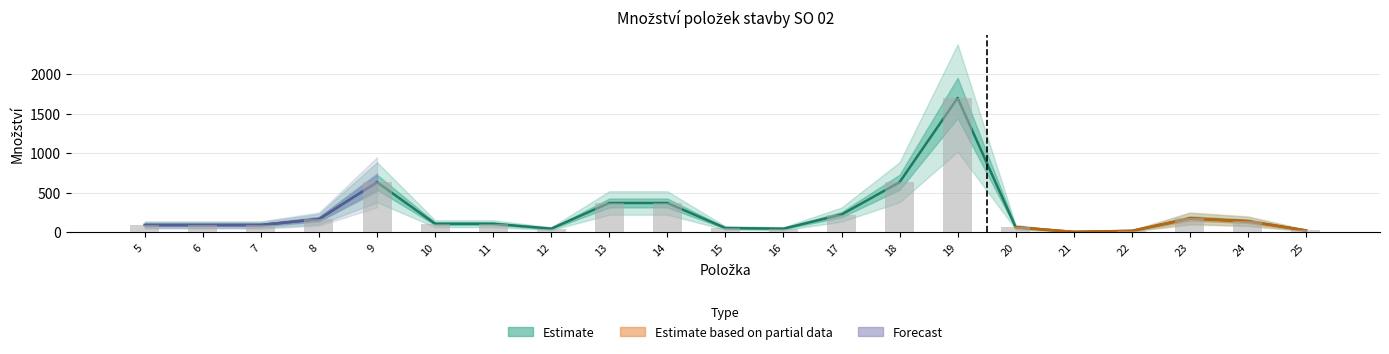

What is the ratio of the value at 12 to the value at 9?

0.1